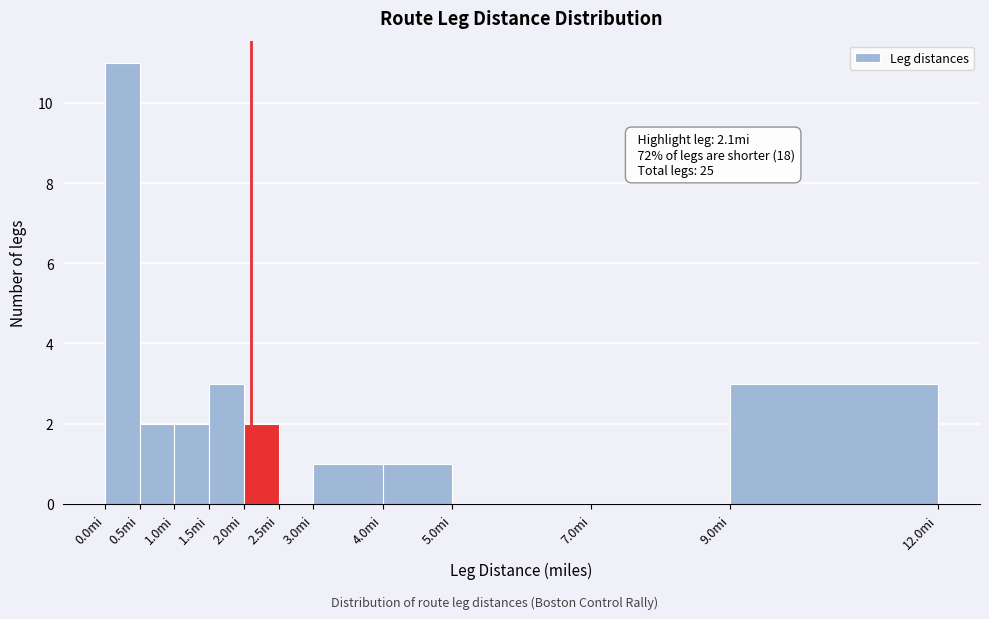

Which range on the x-axis has the tallest bar?

0.0 to 0.5